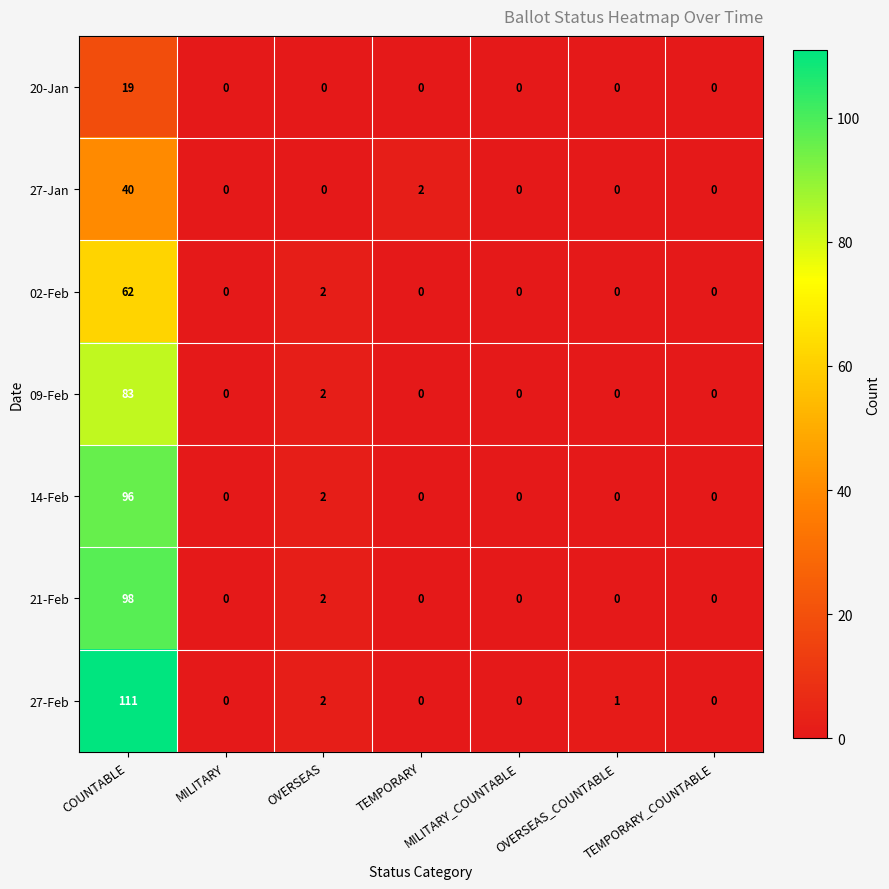

What is the sum of all 20-Jan values?

19